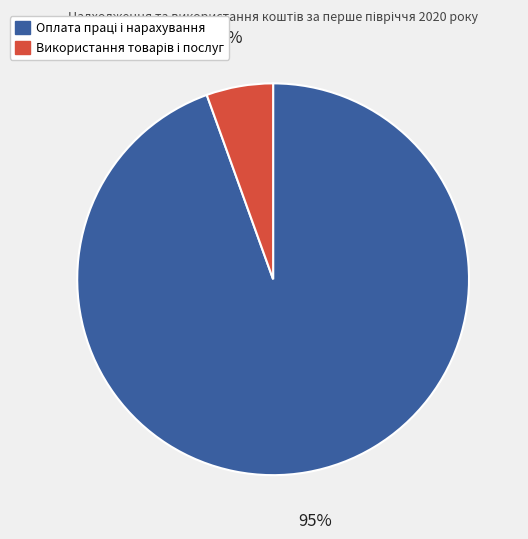

Does any single category account for the majority?

Yes